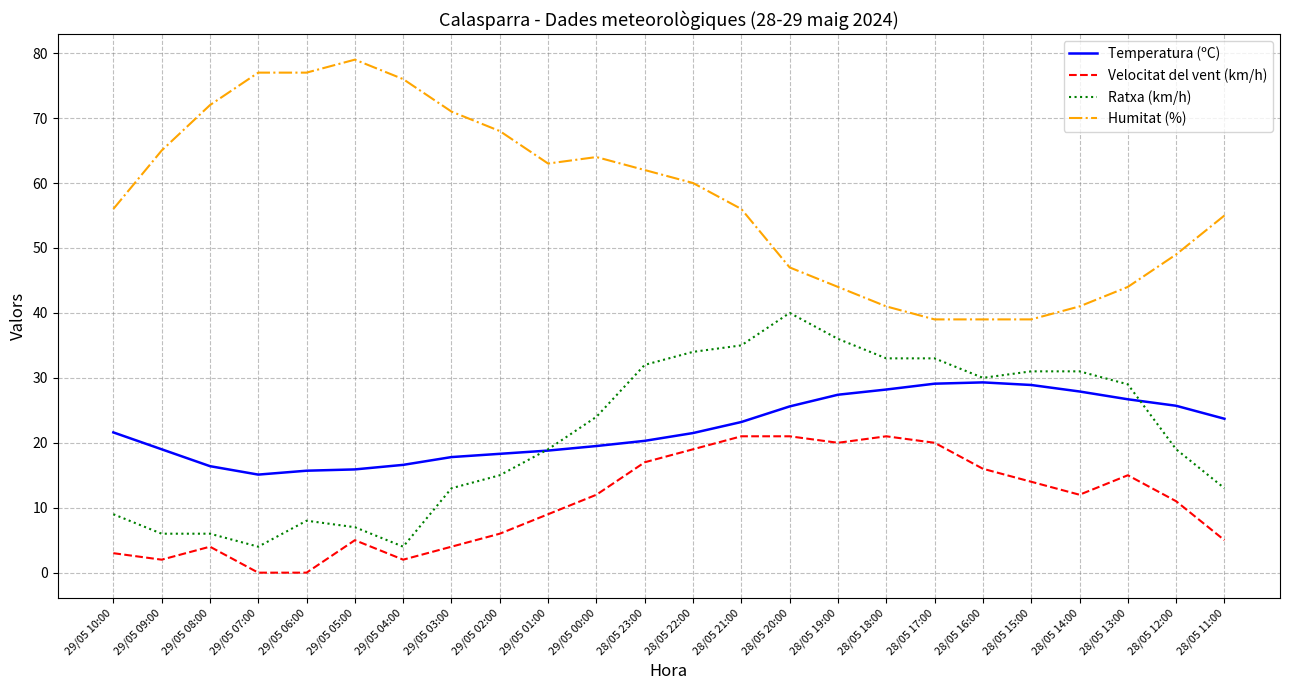

What is the total value across all series at 29/05 03:00?

105.8